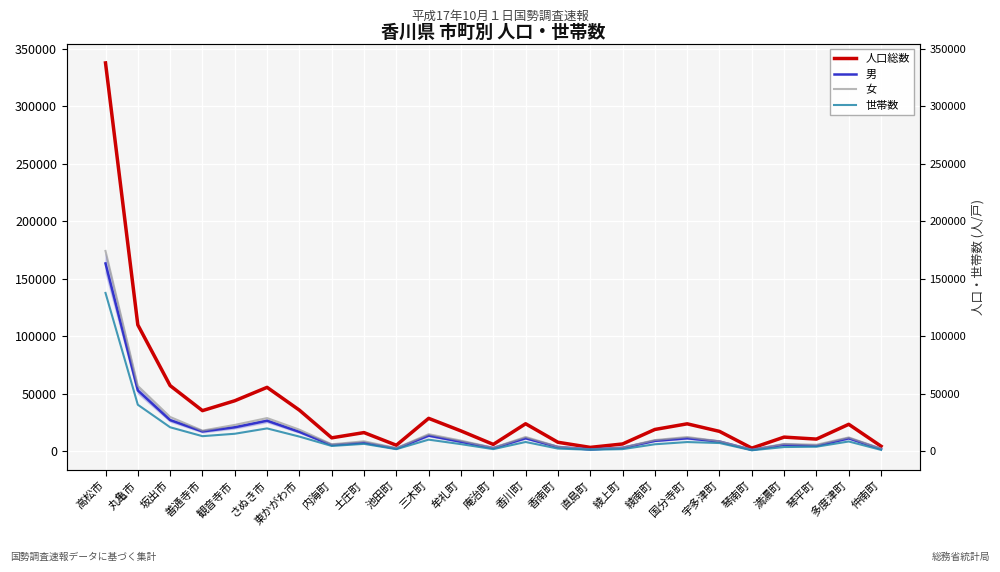

What is the difference between the maximum and minimum values in the 男 series?

162123